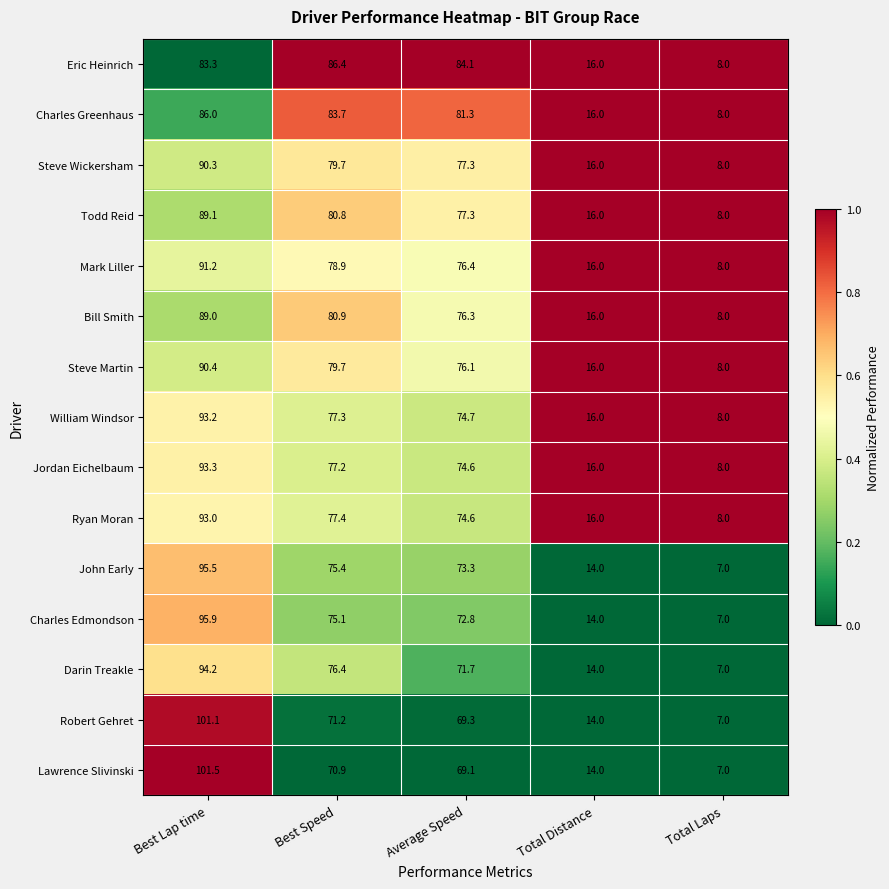

Rank the categories by Todd Reid value from lowest to highest.

Total Laps, Total Distance, Average Speed, Best Speed, Best Lap time